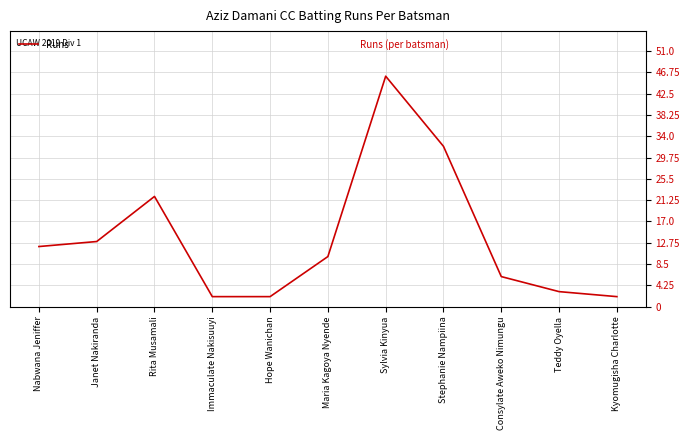

True or false: the data shows 68 at Sylvia Kinyua.

False